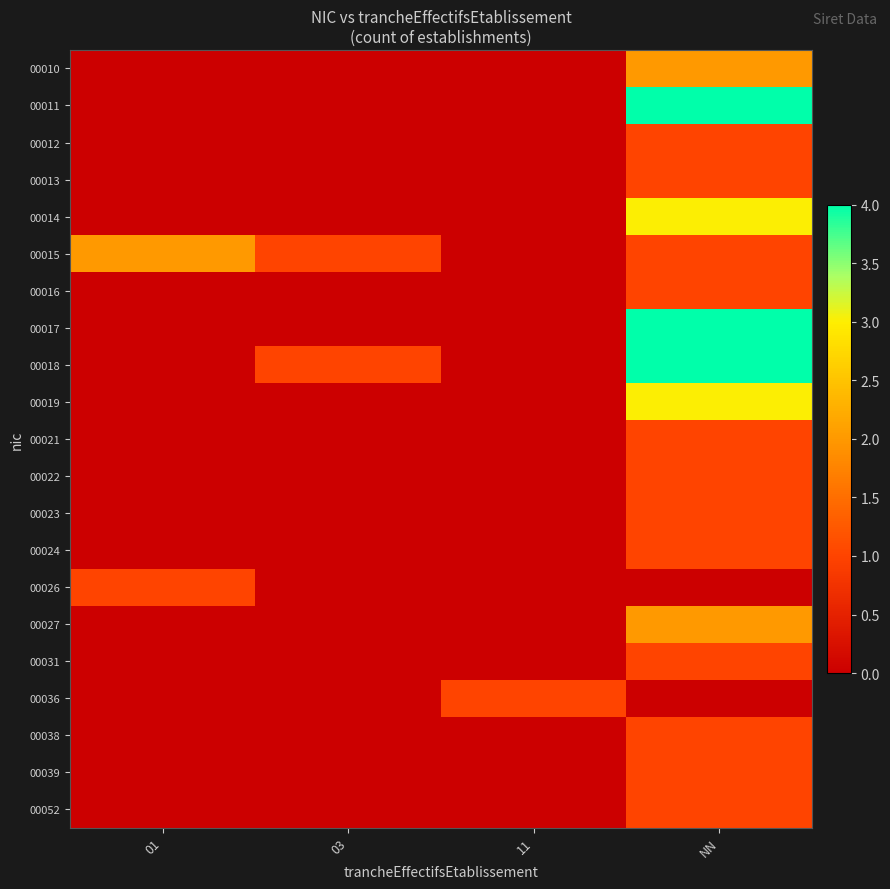

Between 01 and 11, which series saw the biggest shift?

00015